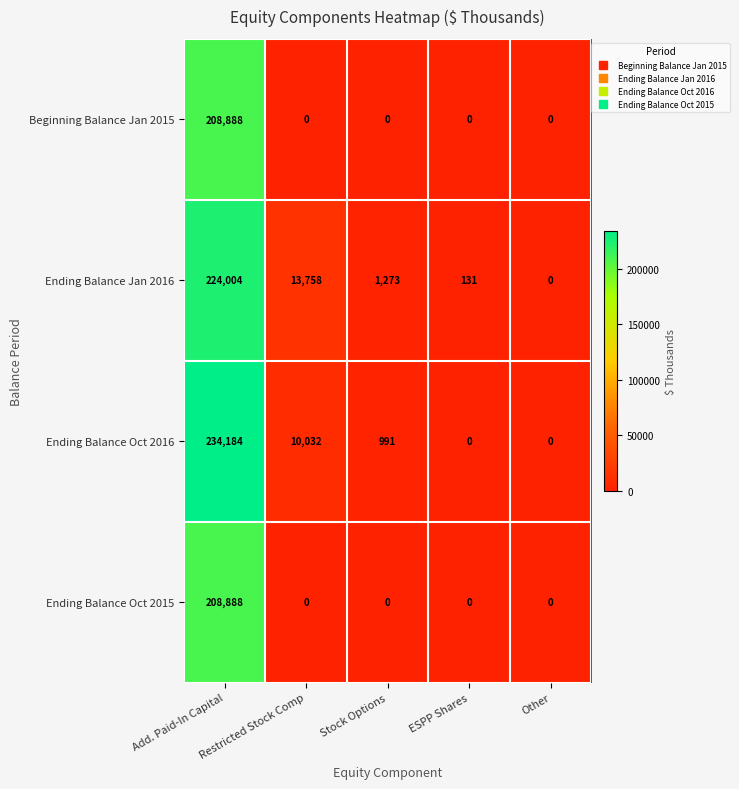

What is the maximum value shown in the chart?

234184